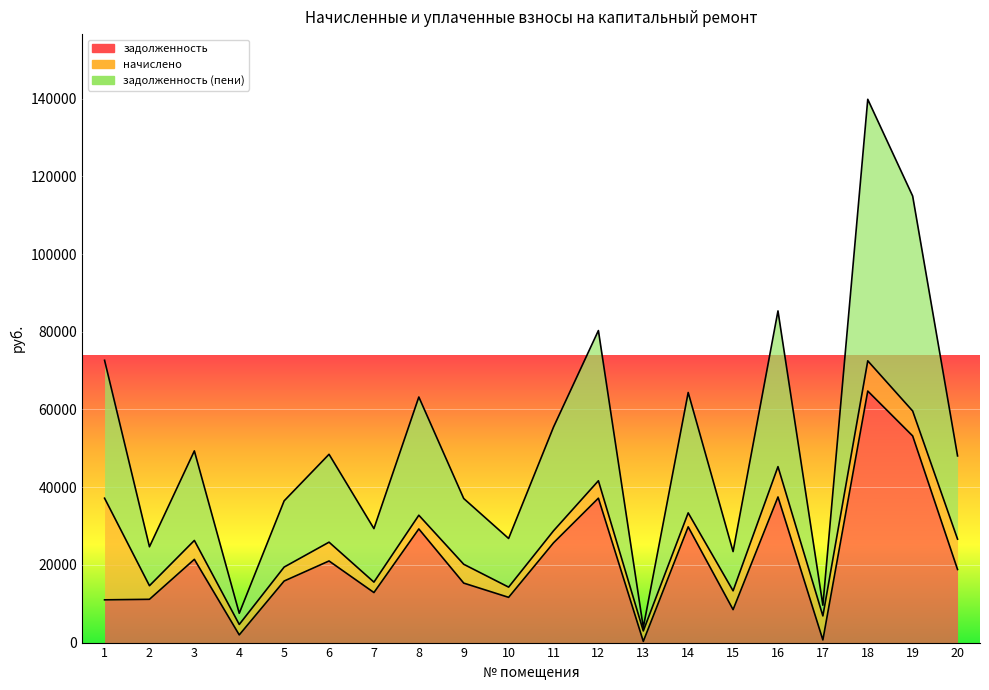

At which label does задолженность reach its peak?

18